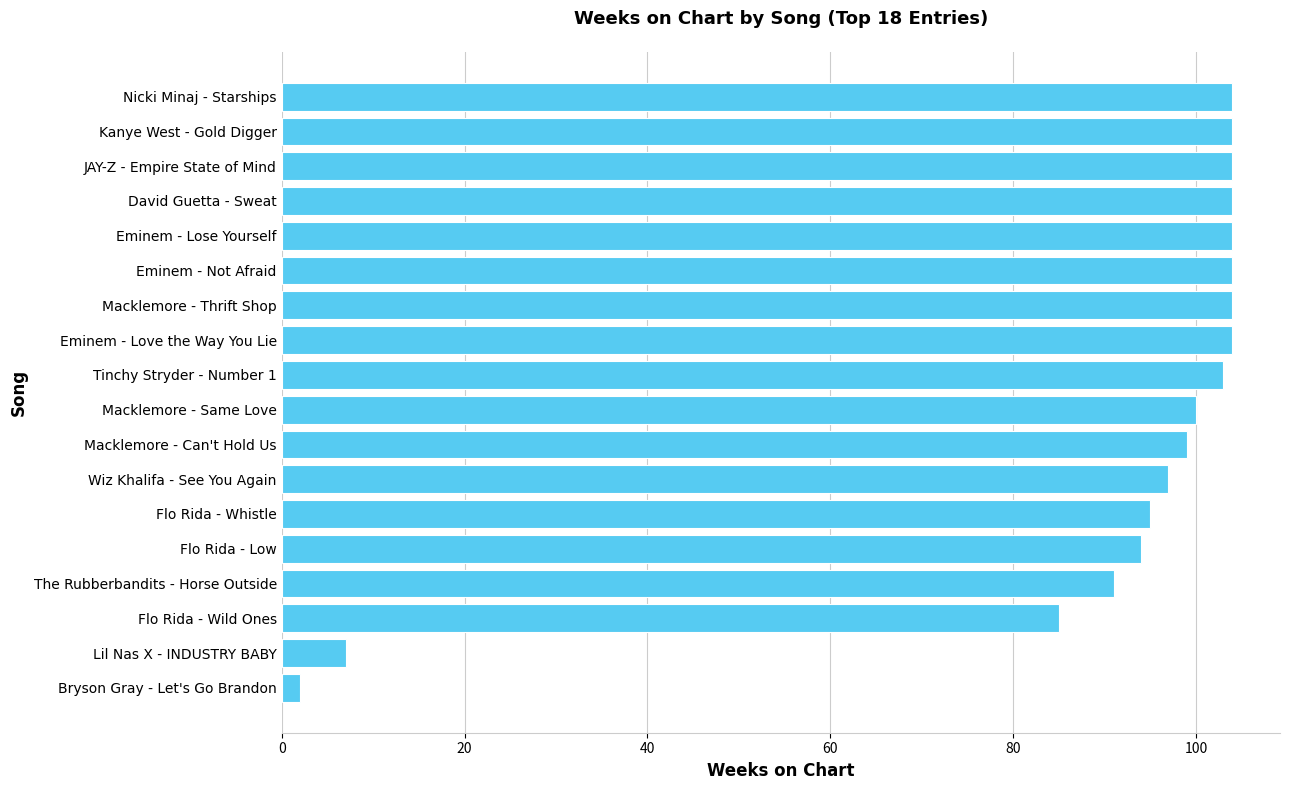

The chart shows a value of 54 at Nicki Minaj - Starships. True or false?

False